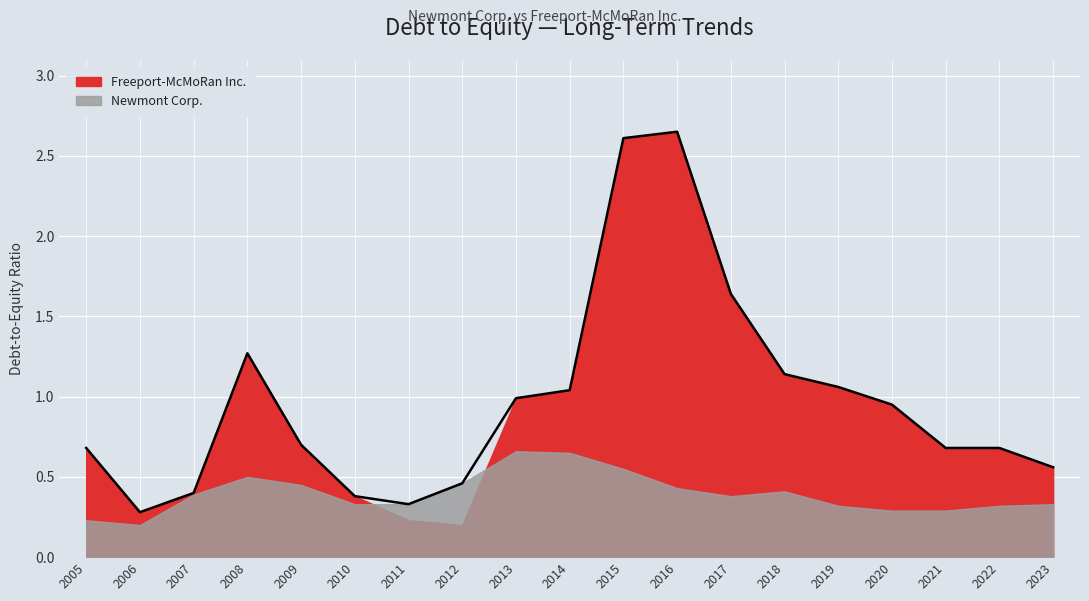

What is the sum of the values at 2010 and 2008?

1.6